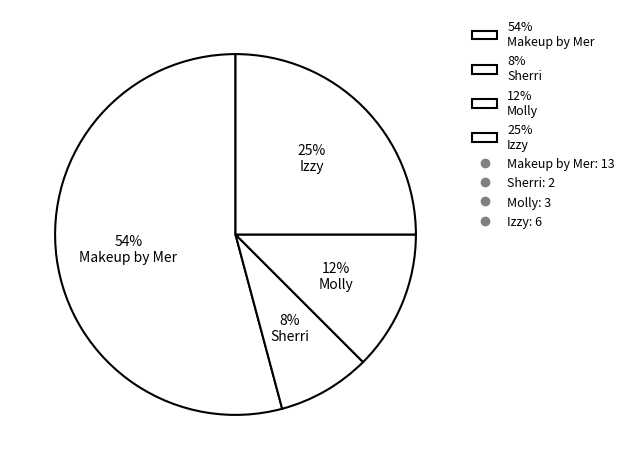

The 25% Izzy slice represents 32% of the pie. True or false?

False